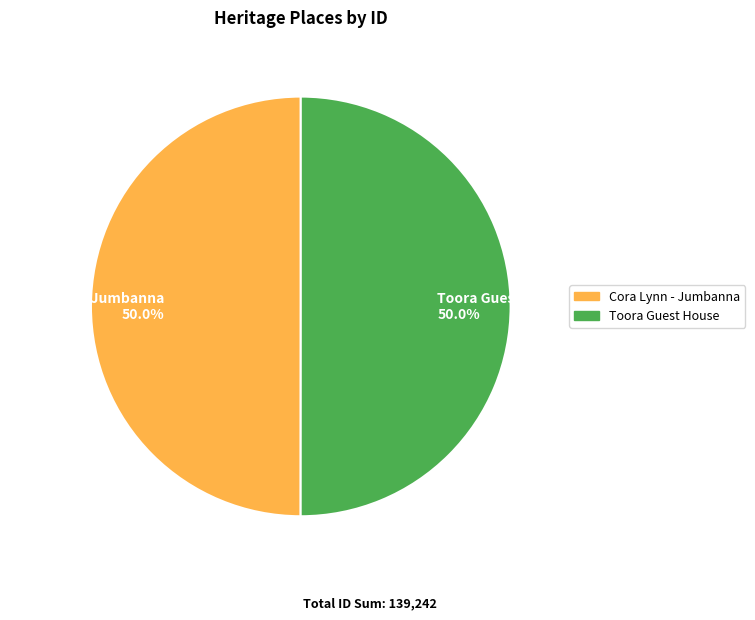

What is the ratio of the value at Cora Lynn - Jumbanna 50.0% to the value at Toora Guest House 50.0%?

1.0